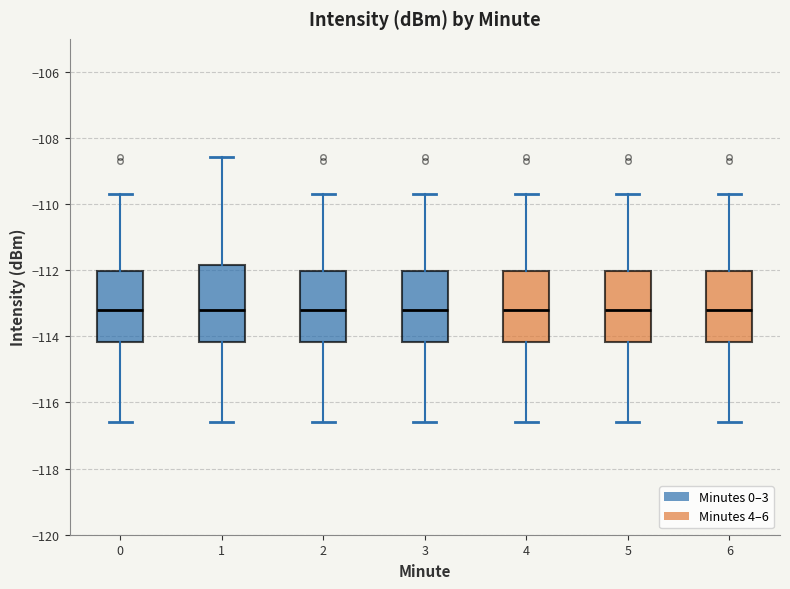

Reading left to right, read every box against the y-axis: the position of its median line, the range the box covers, and the ends of its whiskers. The values are not printed on the chart, so give them approximately, as read against the axis.

0: median -113.2, box -114.2 to -112.0, whiskers -116.6 to -109.6
1: median -113.2, box -114.2 to -111.8, whiskers -116.6 to -108.6
2: median -113.2, box -114.2 to -112.0, whiskers -116.6 to -109.6
3: median -113.2, box -114.2 to -112.0, whiskers -116.6 to -109.6
4: median -113.2, box -114.2 to -112.0, whiskers -116.6 to -109.6
5: median -113.2, box -114.2 to -112.0, whiskers -116.6 to -109.6
6: median -113.2, box -114.2 to -112.0, whiskers -116.6 to -109.6